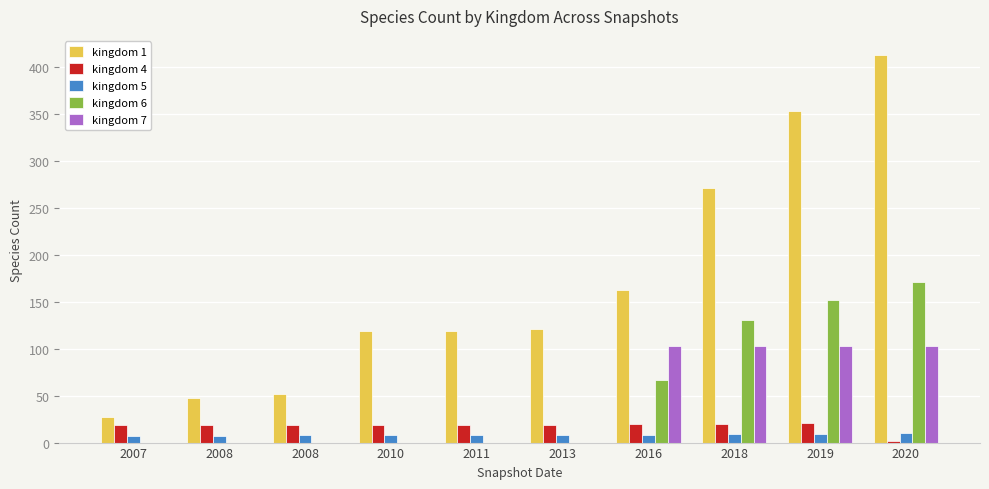

What are all the series names shown in the legend?

kingdom 1, kingdom 4, kingdom 5, kingdom 6, kingdom 7